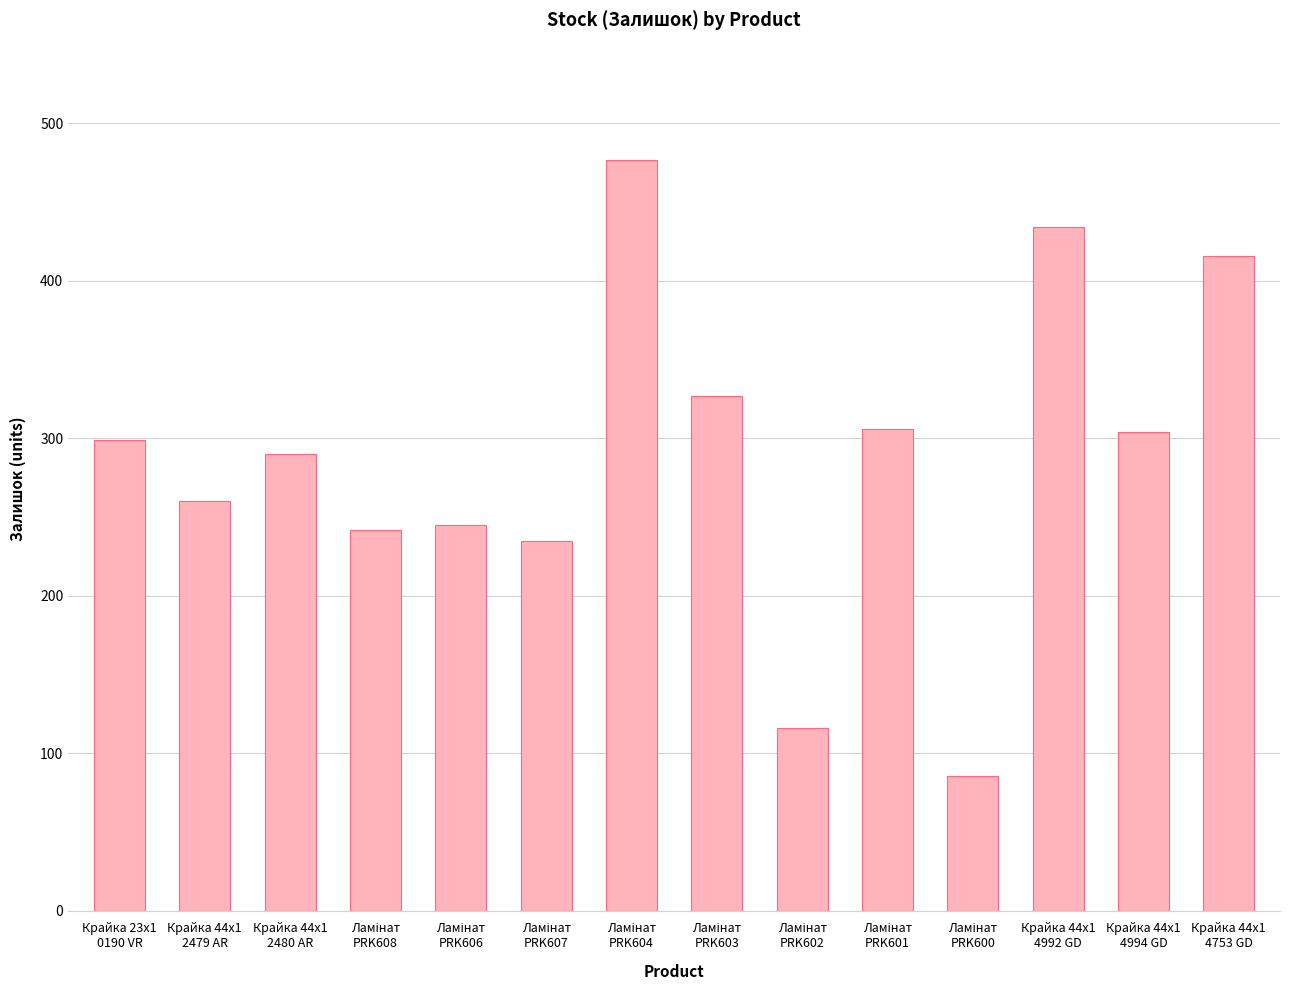

What is the value of the 12th bar from the left?

434